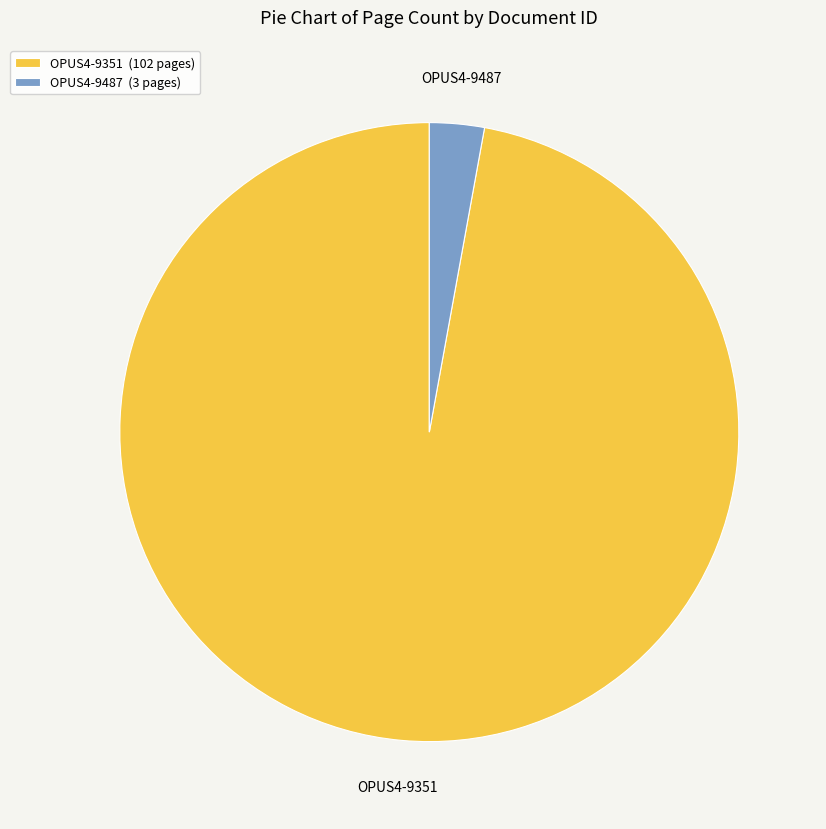

Combined, do OPUS4-9351 and OPUS4-9487 account for over 50%?

Yes